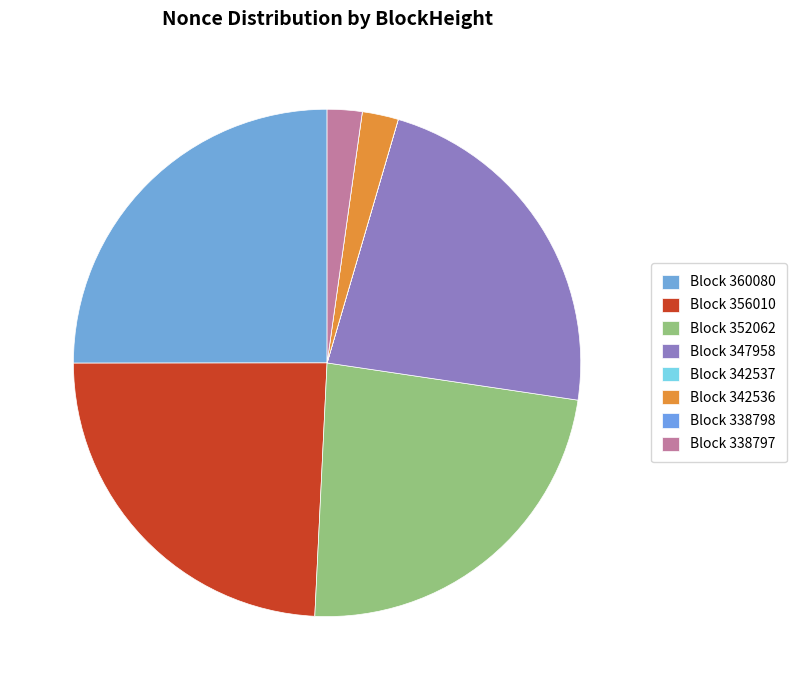

Is there a majority slice in this chart?

No